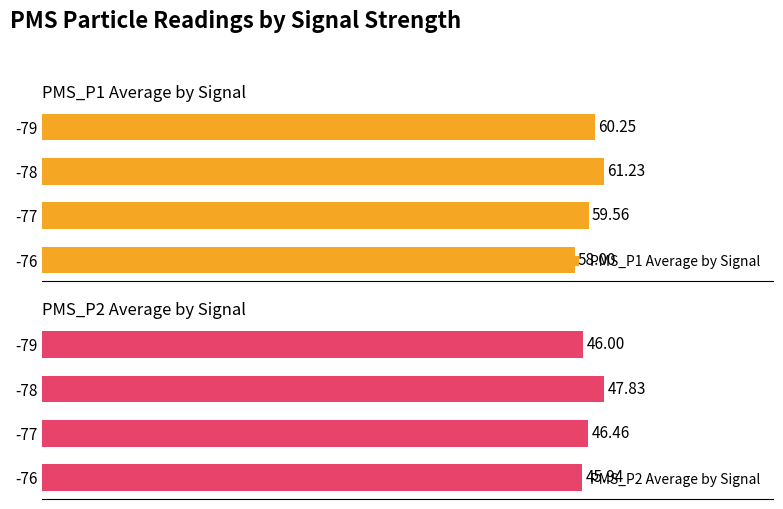

List the series in order of their peak value, highest first.

PMS_P1 Average by Signal, PMS_P2 Average by Signal